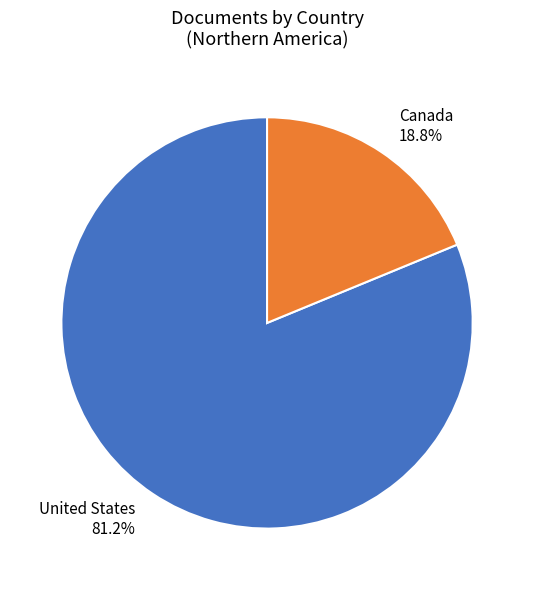

Between Canada and United States, which is larger?

United States